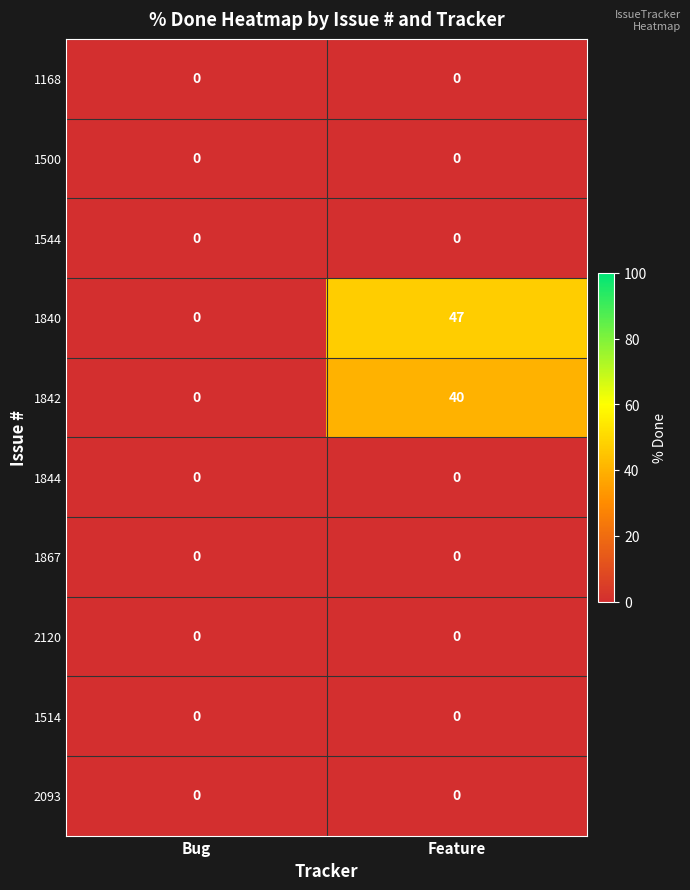

Which series has the widest spread of values?

1840